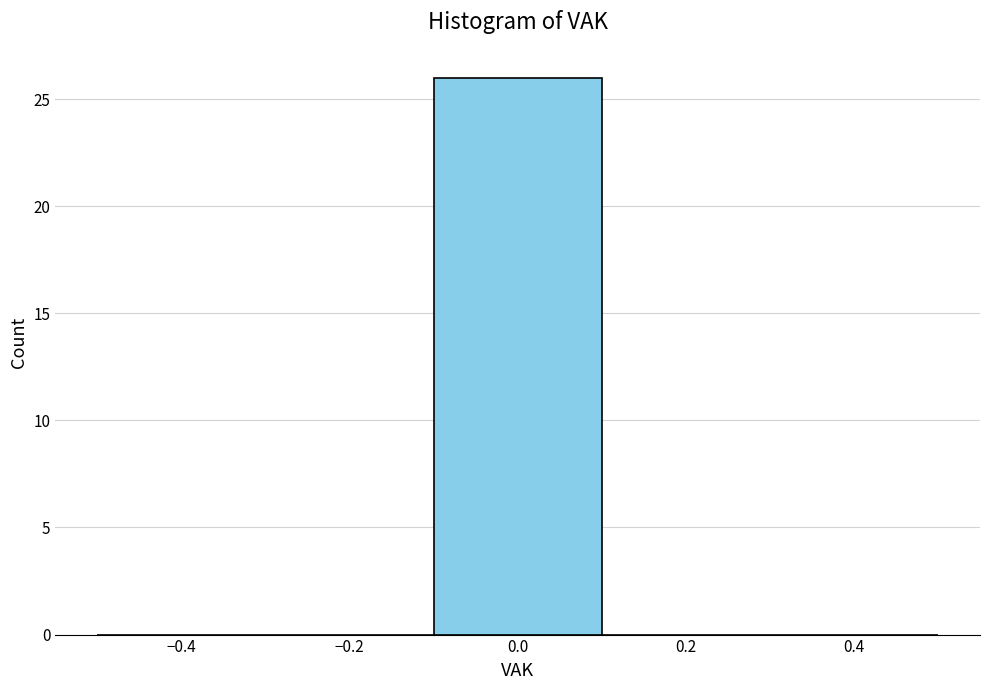

What is the height of the bar covering -0.1 to 0.1 on the x-axis? The values are not printed on the chart, so give them approximately, as read against the axis.

26